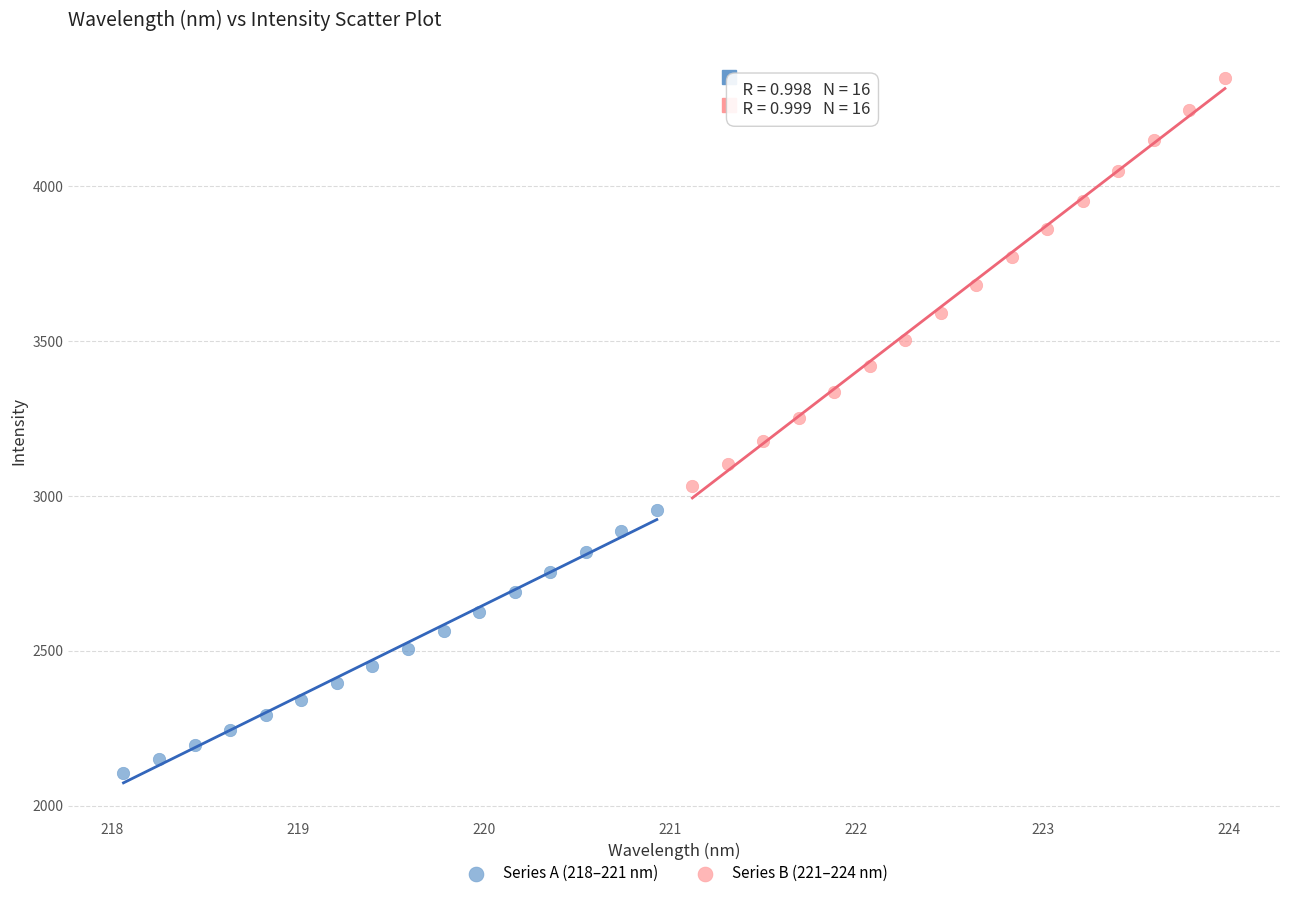

Which series has the widest spread of Y values?

Series B (221–224 nm)